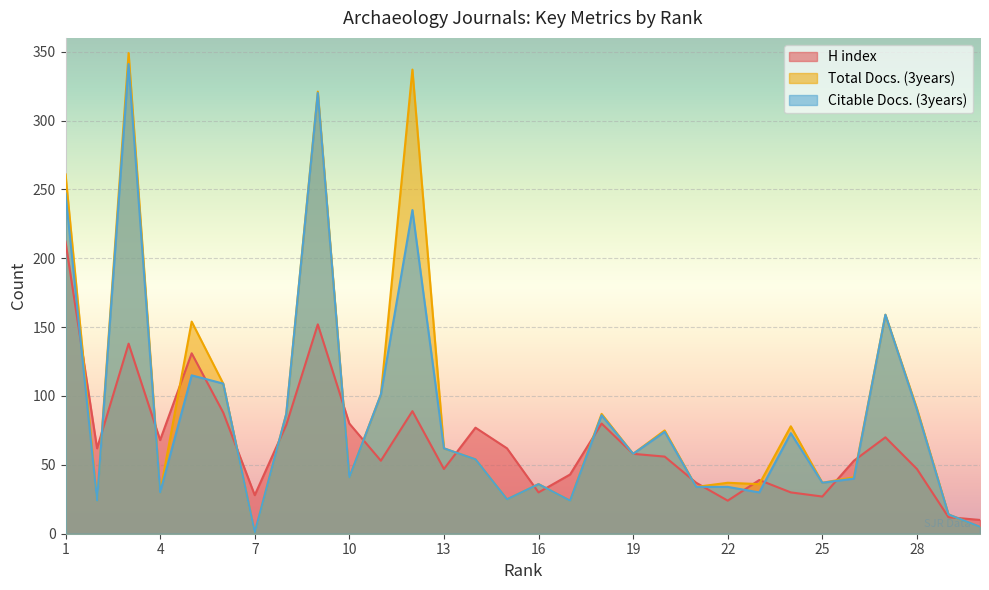

What is the difference between the highest and lowest values at 6?

21